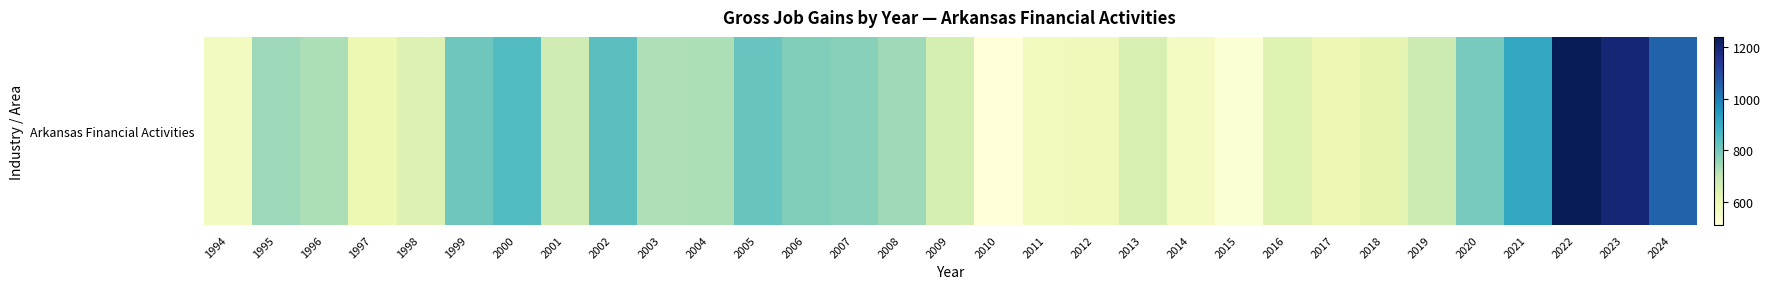

Reading right to left, list all the values displayed in this chart.

2024=1047	2023=1197	2022=1240	2021=911	2020=798	2019=681	2018=620	2017=594	2016=637	2015=524	2014=565	2013=650	2012=583	2011=577	2010=510	2009=660	2008=743	2007=774	2006=782	2005=816	2004=725	2003=723	2002=836	2001=672	2000=849	1999=809	1998=639	1997=601	1996=724	1995=744	1994=568